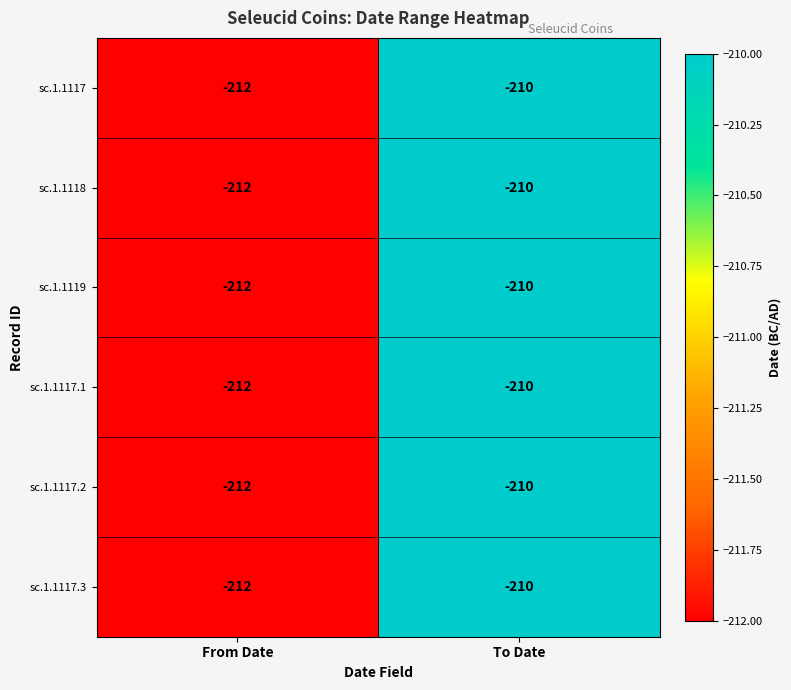

What is the sum of all sc.1.1117 values?

-422